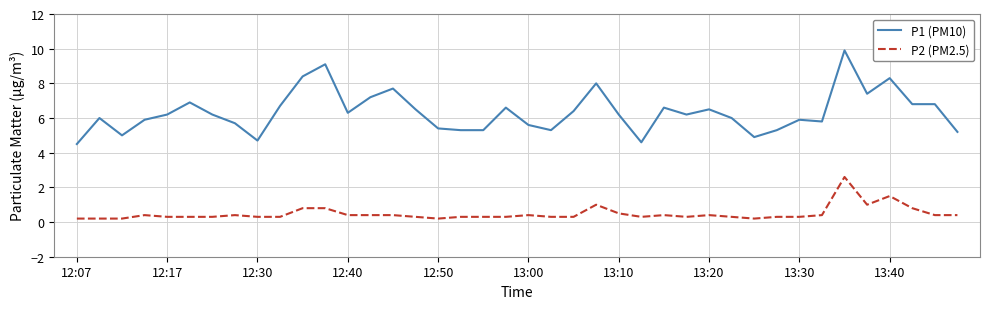

What is the highest value of the P1 (PM10) series?

9.9